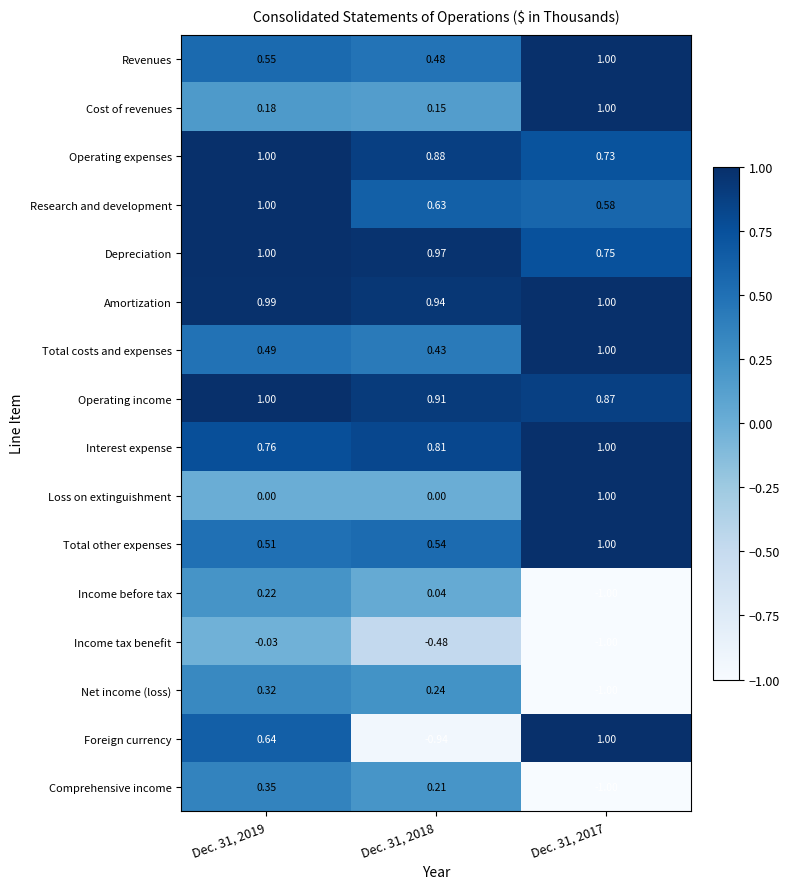

How many series are shown in this chart?

16